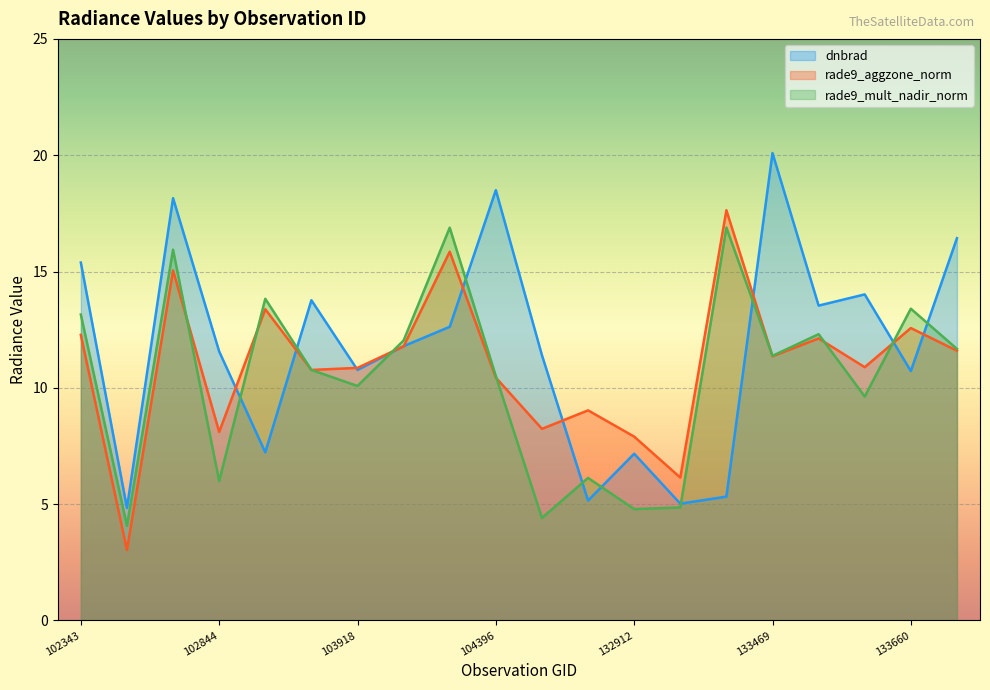

Reading right to left, what are all the values shown in this chart?

dnbrad: 16.4	10.7	14.0	13.5	20.1	5.3	5.0	7.2	5.2	11.4	18.5	12.6	11.8	10.8	13.8	7.2	11.6	18.2	4.8	15.4
rade9_aggzone_norm: 11.6	12.6	10.9	12.1	11.4	17.6	6.1	7.9	9.0	8.2	10.4	15.9	11.8	10.9	10.8	13.4	8.1	15.0	3.0	12.3
rade9_mult_nadir_norm: 11.7	13.4	9.6	12.3	11.4	16.9	4.9	4.8	6.1	4.4	10.5	16.9	12.0	10.1	10.8	13.8	6.0	15.9	4.1	13.2